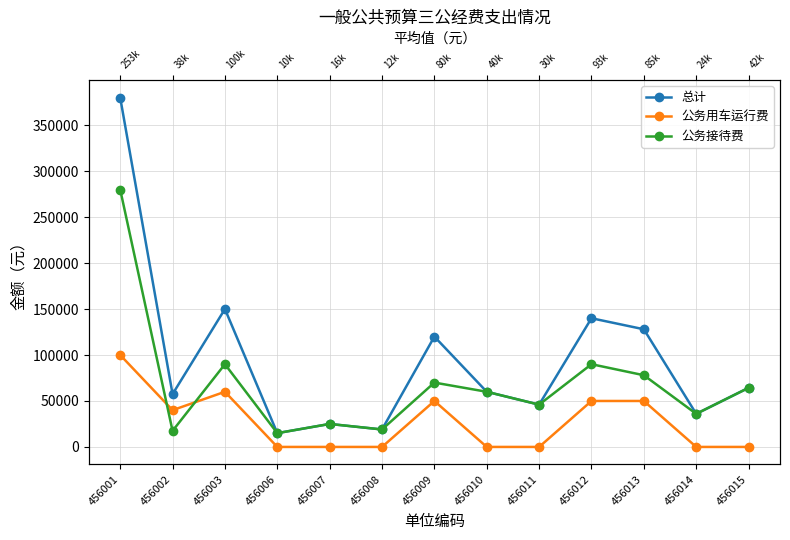

What is the difference between the highest and lowest values at 456007?

25000